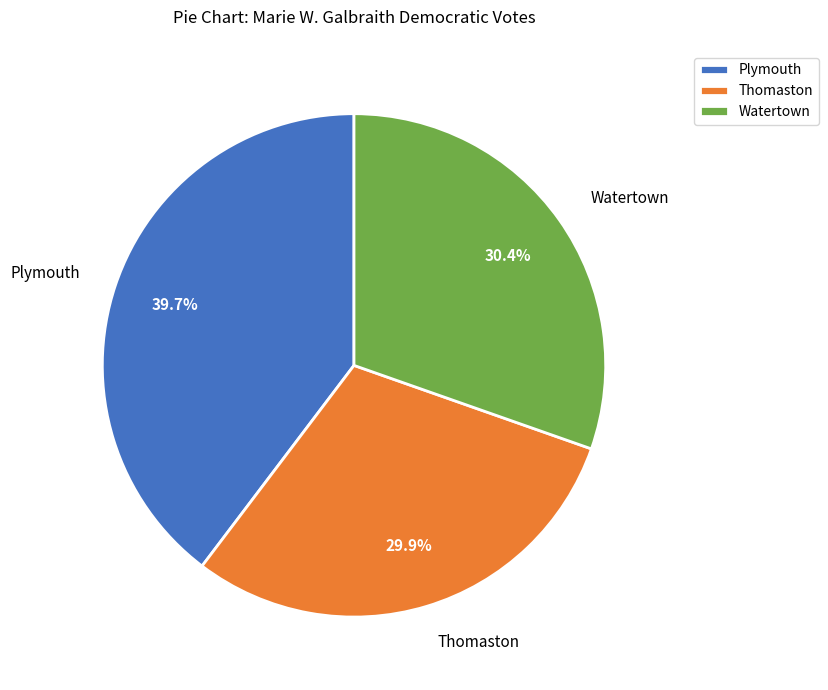

Do Plymouth and Watertown together represent more than half of the pie?

Yes